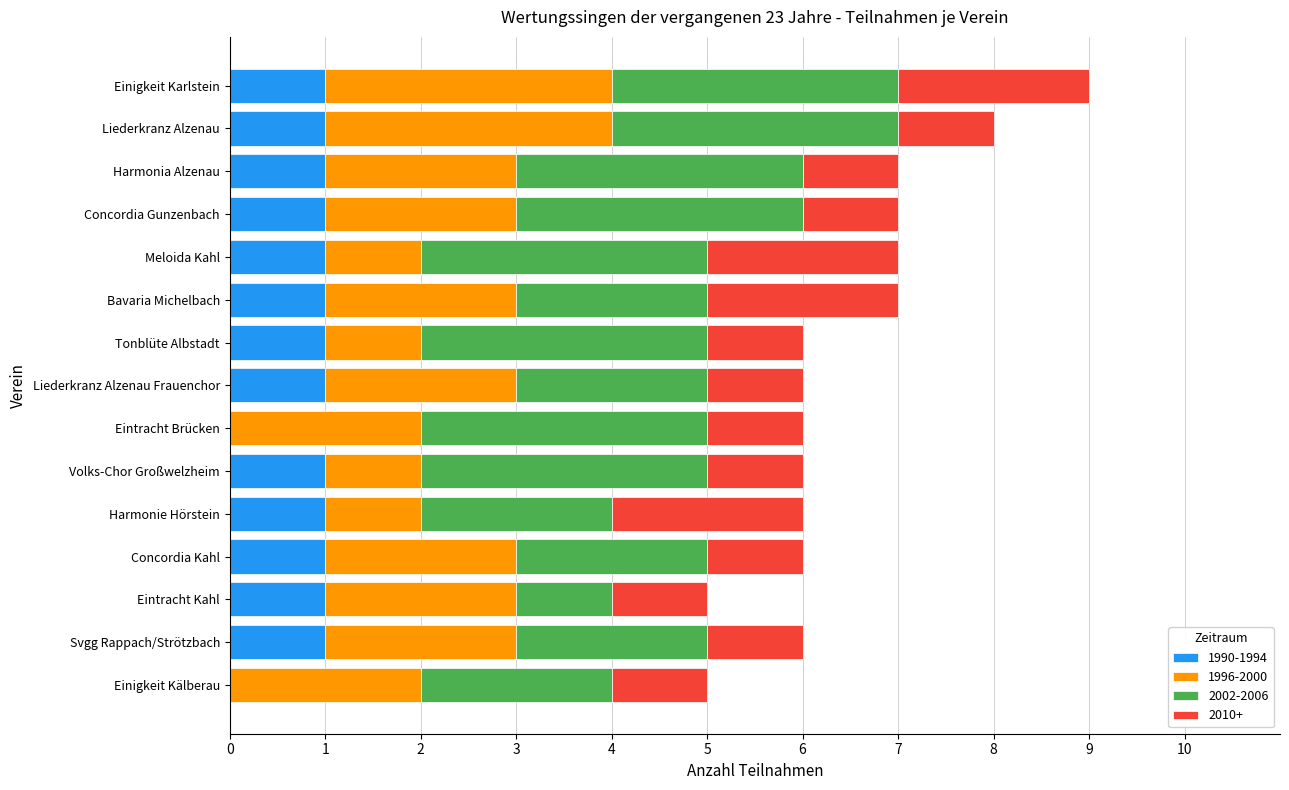

The 1990-1994 series shows 1 at Volks-Chor Großwelzheim. True or false?

True